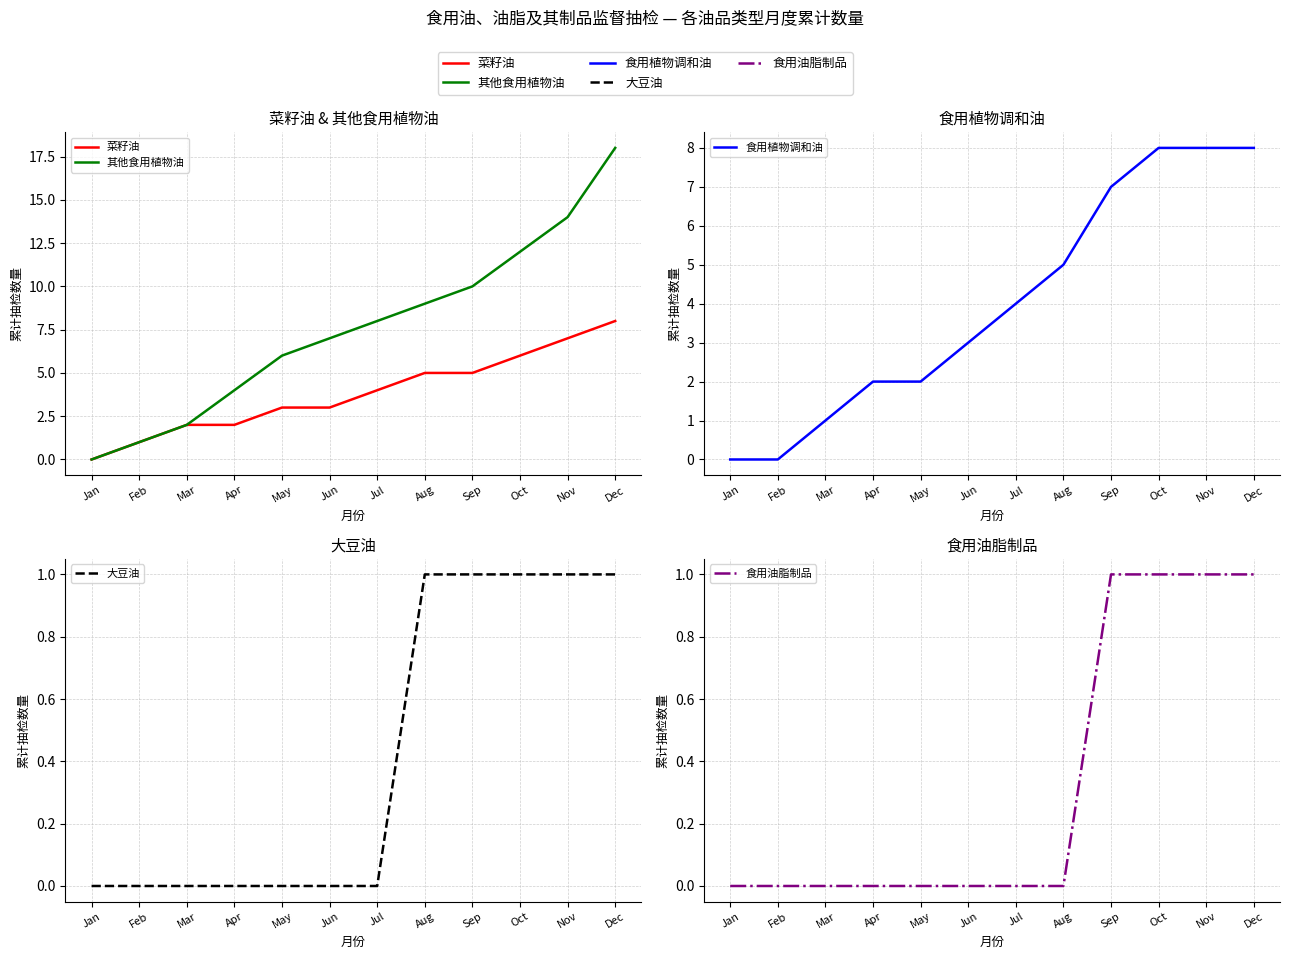

What is the total value across all series at Aug?

20